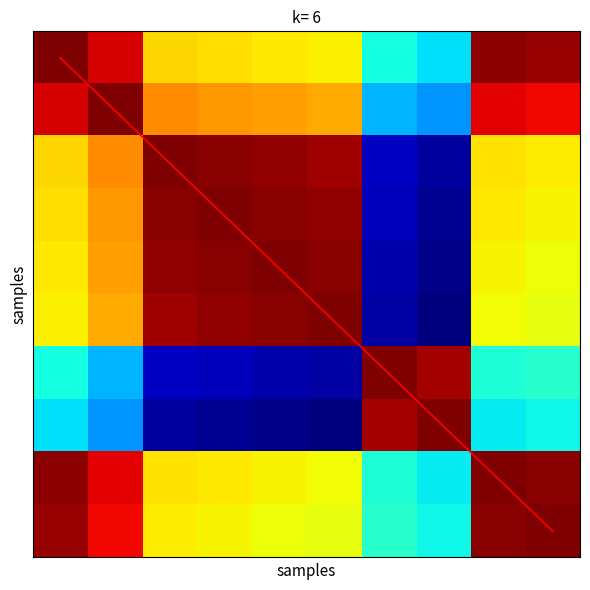

At which category is the sum across all series the highest?

9